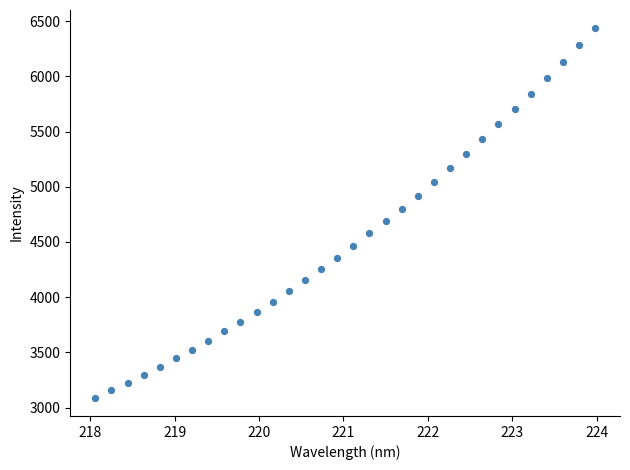

What is the range of X values (max minus min)?

5.9